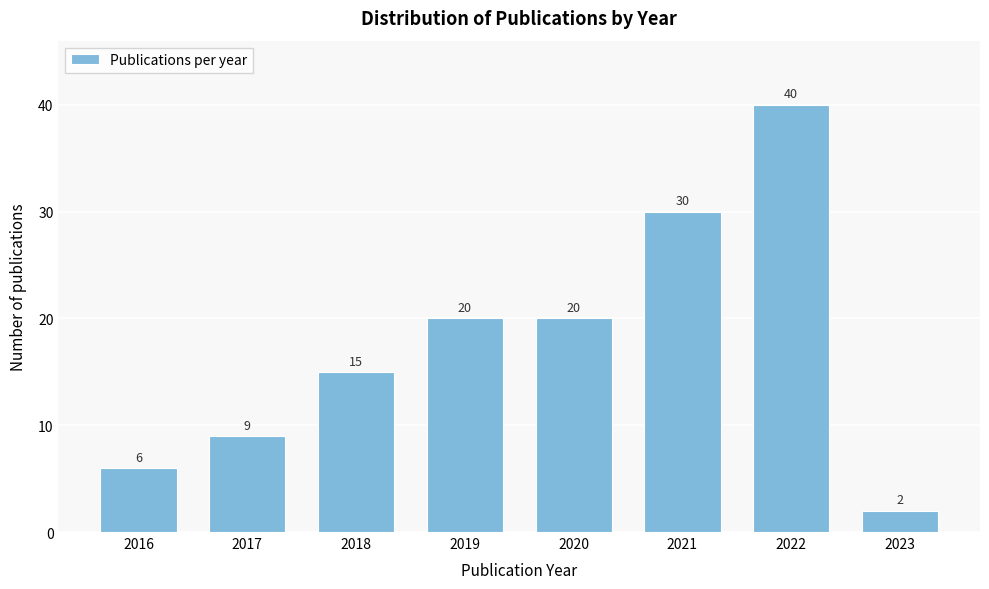

Reading left to right, extract all data points from this chart.

6	9	15	20	20	30	40	2